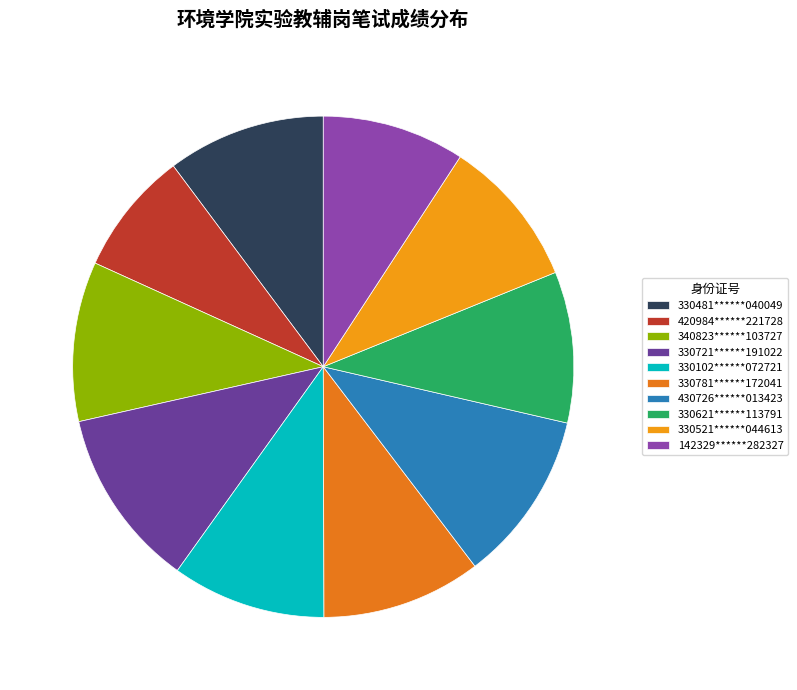

Which slice is the smallest?

420984******221728